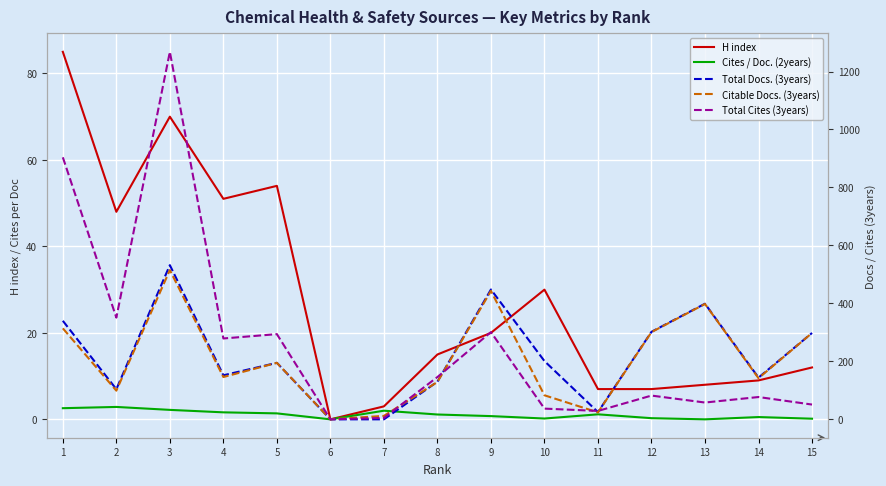

After their last crossing, which series has the higher values: Cites / Doc. (2years) or Total Docs. (3years)?

Total Docs. (3years)